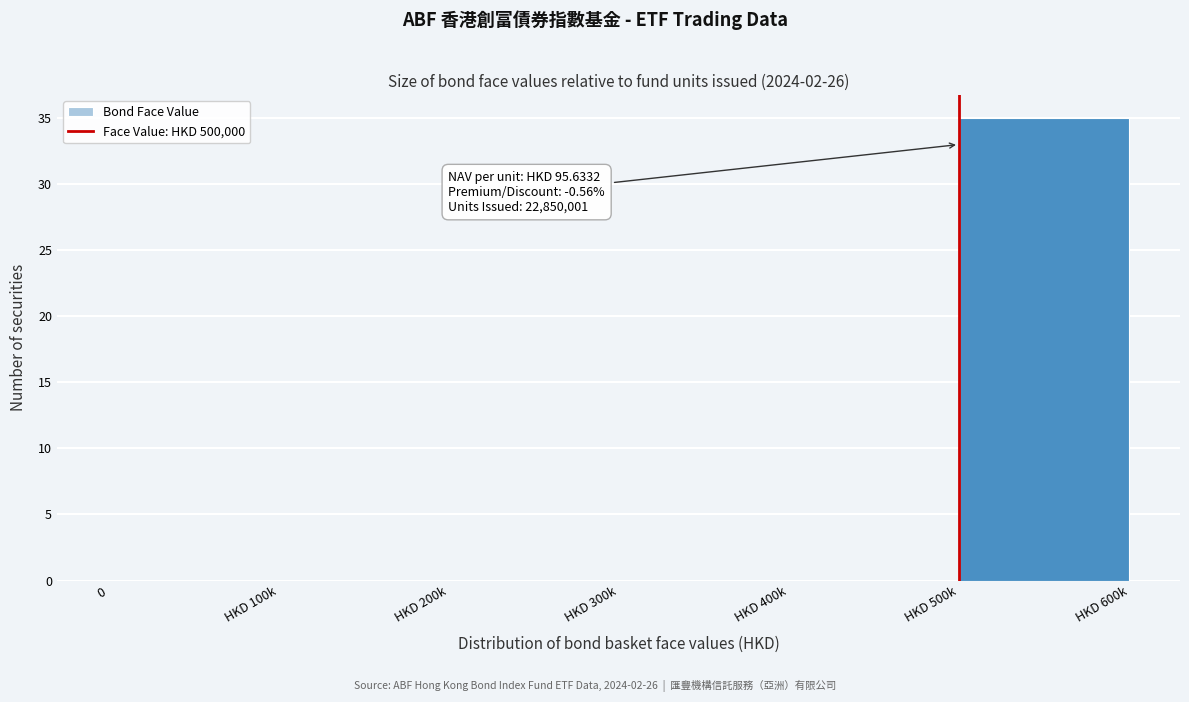

Reading left to right, list all the values displayed in this chart.

0=0	HKD 100k=0	HKD 200k=0	HKD 300k=0	HKD 400k=0	HKD 500k=35